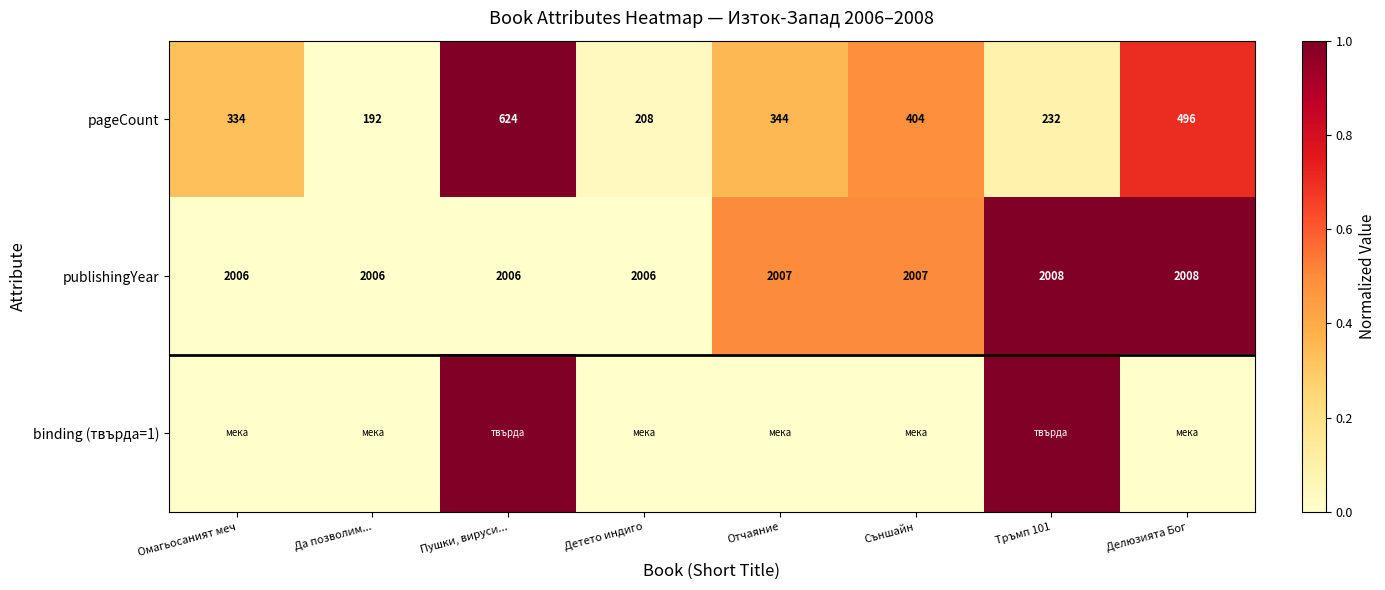

True or false: pageCount has a value of 222 at Пушки, вируси....

False